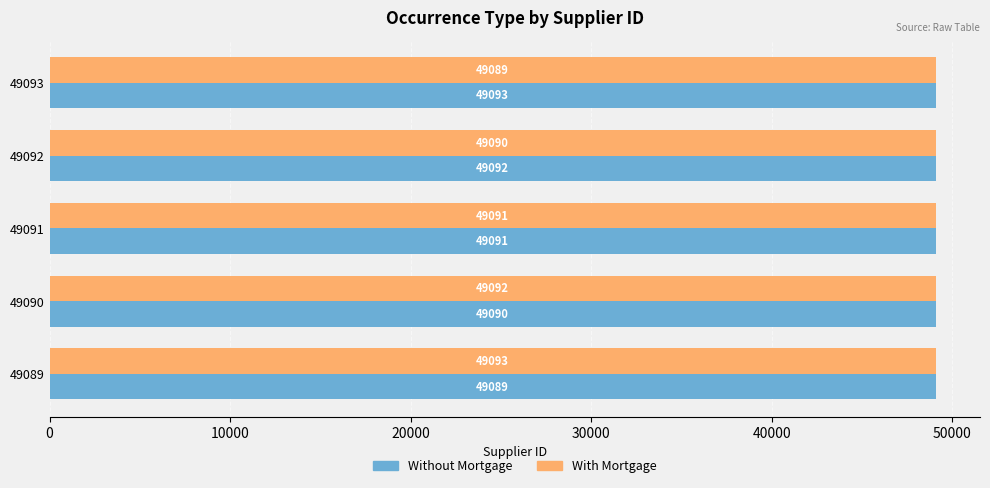

Rank the series at 49089 from highest to lowest value.

With Mortgage, Without Mortgage